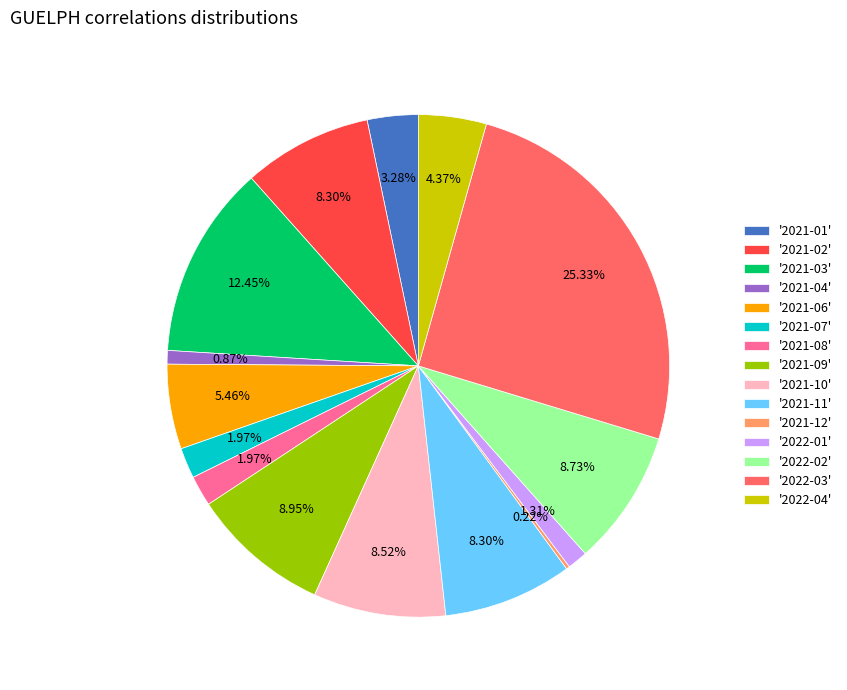

Is there any slice that represents more than half of the pie?

No